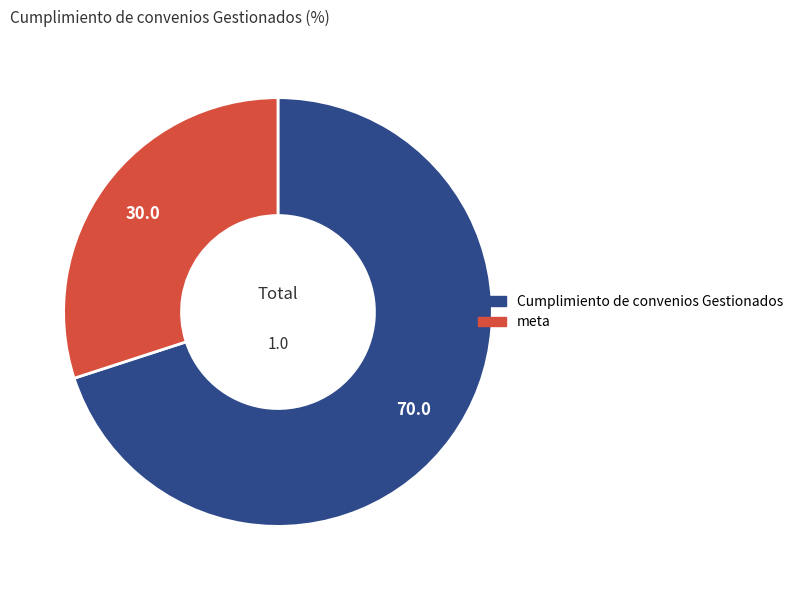

What is the largest slice in the pie chart?

Cumplimiento de convenios Gestionados